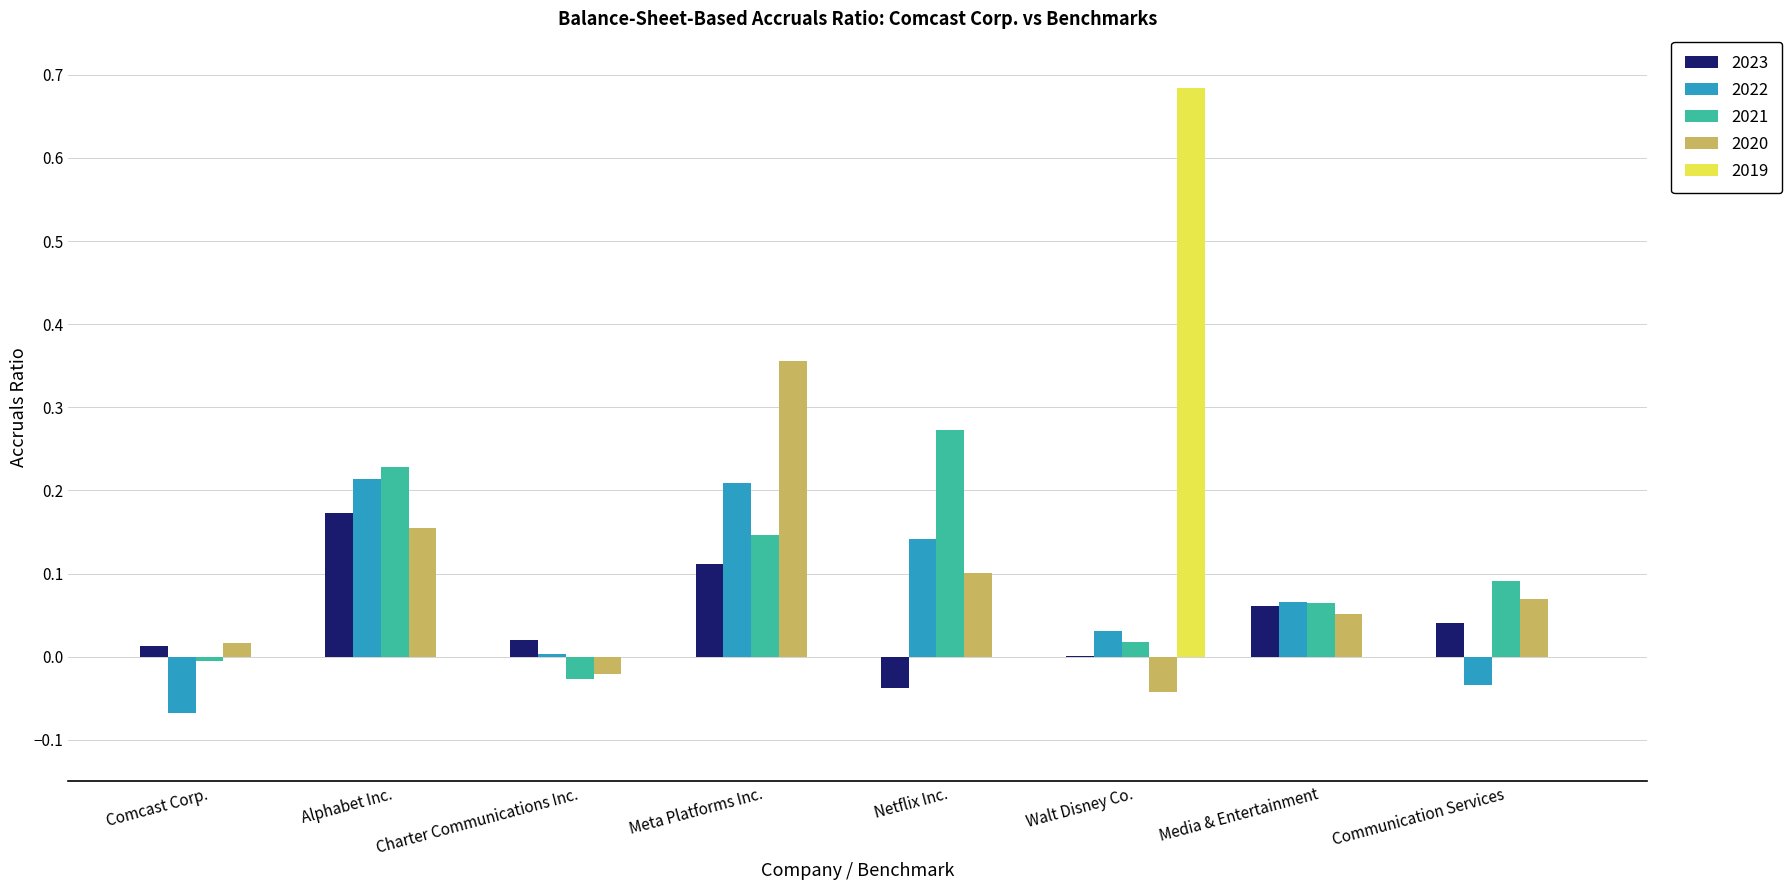

Between Alphabet Inc. and Communication Services, which series saw the biggest shift?

2022